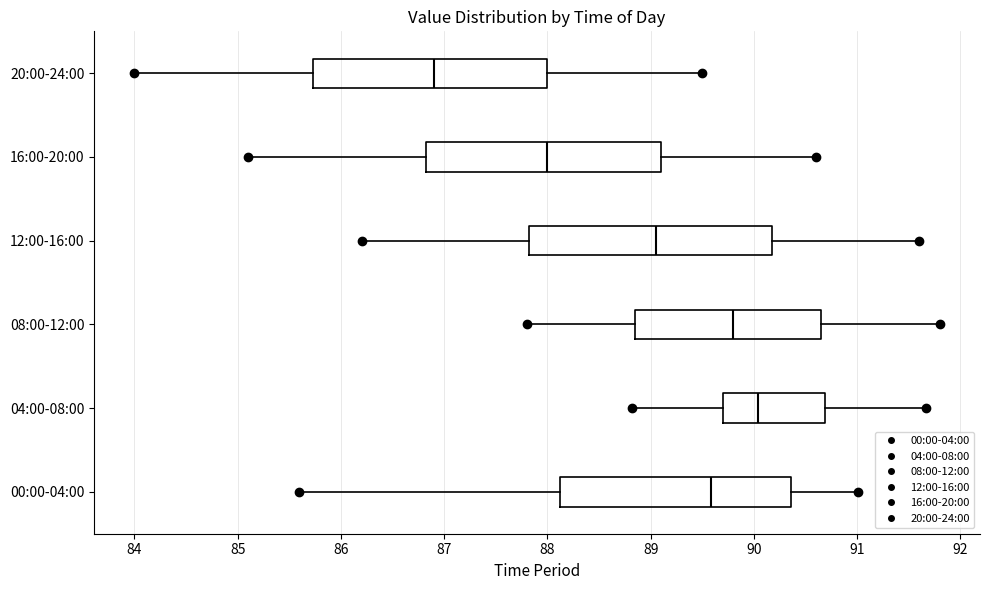

Which box has the furthest to the right median line?

04:00-08:00